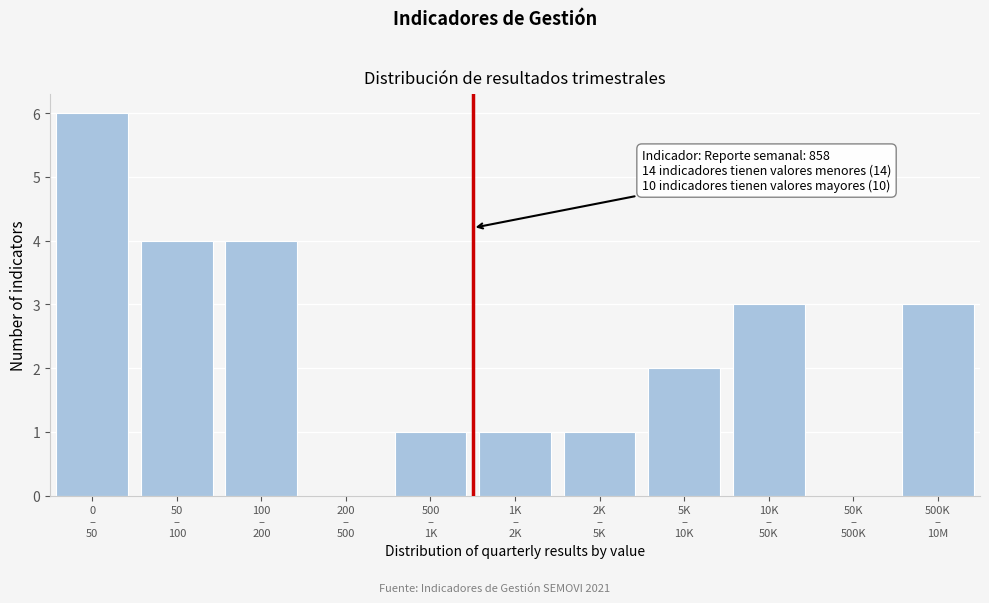

What is the sum of all values?

25